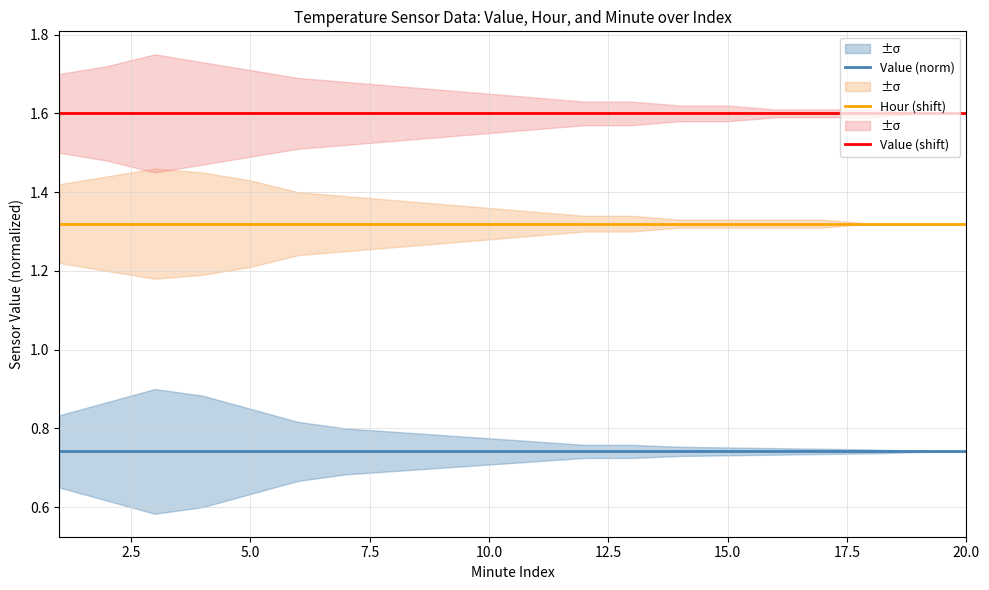

Is it true that Value (shift) equals 2.3 at 10.0?

False